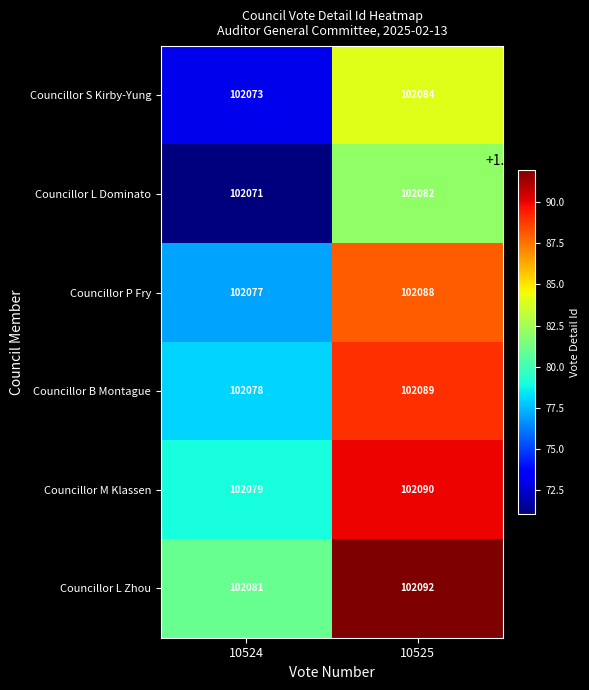

Is it true that Councillor L Zhou equals 102081 at 10524?

True